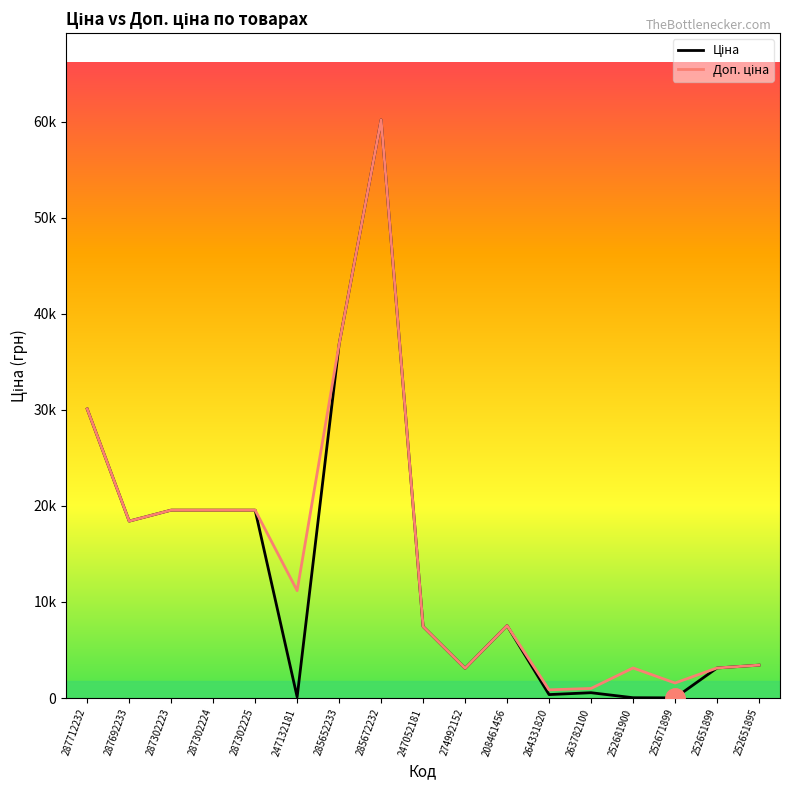

Does the chart display data point markers on the line(s)?

No